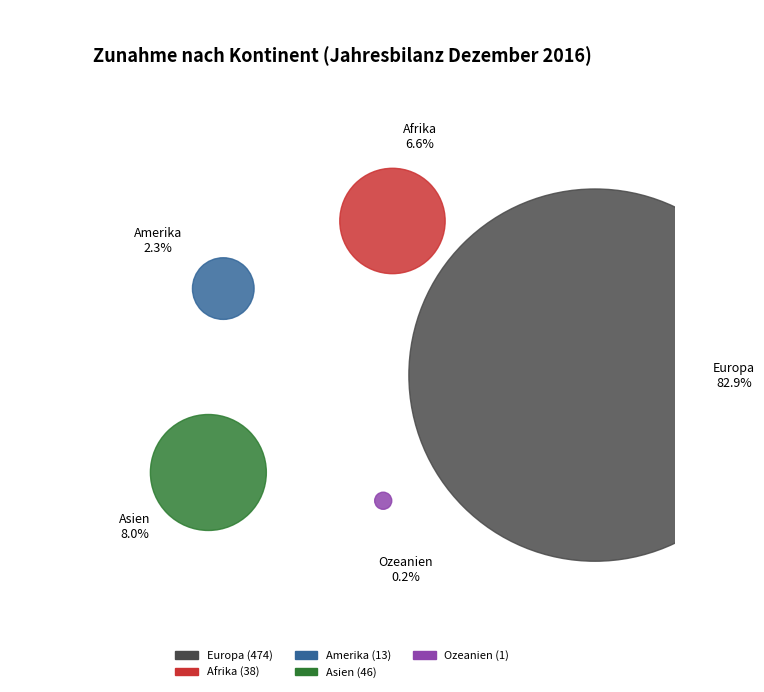

To the nearest percent, what is the combined percentage of Amerika and Ozeanien?

2%